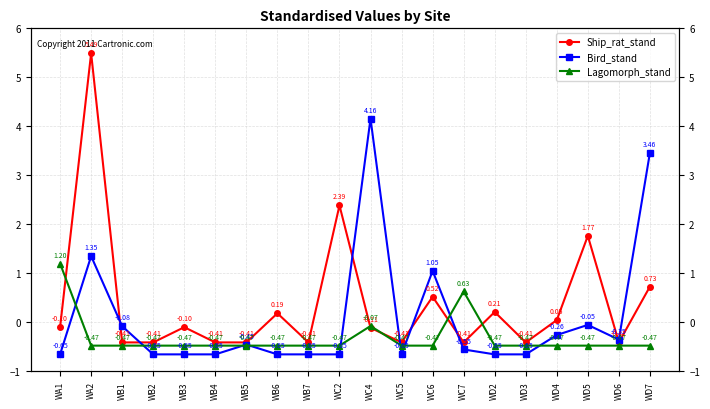

Reading right to left, what are all the values shown in this chart?

Ship_rat_stand: WD7=0.7	WD6=-0.4	WD5=1.8	WD4=0.0	WD3=-0.4	WD2=0.2	WC7=-0.4	WC6=0.5	WC5=-0.4	WC4=-0.1	WC2=2.4	WB7=-0.4	WB6=0.2	WB5=-0.4	WB4=-0.4	WB3=-0.1	WB2=-0.4	WB1=-0.4	WA2=5.5	WA1=-0.1
Bird_stand: WD7=3.5	WD6=-0.4	WD5=-0.1	WD4=-0.3	WD3=-0.7	WD2=-0.7	WC7=-0.6	WC6=1.1	WC5=-0.7	WC4=4.2	WC2=-0.7	WB7=-0.7	WB6=-0.7	WB5=-0.5	WB4=-0.7	WB3=-0.7	WB2=-0.7	WB1=-0.1	WA2=1.4	WA1=-0.7
Lagomorph_stand: WD7=-0.5	WD6=-0.5	WD5=-0.5	WD4=-0.5	WD3=-0.5	WD2=-0.5	WC7=0.6	WC6=-0.5	WC5=-0.5	WC4=-0.1	WC2=-0.5	WB7=-0.5	WB6=-0.5	WB5=-0.5	WB4=-0.5	WB3=-0.5	WB2=-0.5	WB1=-0.5	WA2=-0.5	WA1=1.2